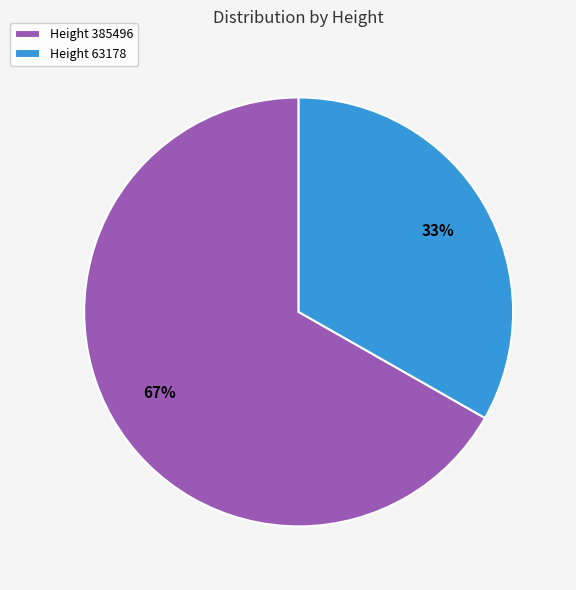

Is there any slice that represents more than half of the pie?

Yes